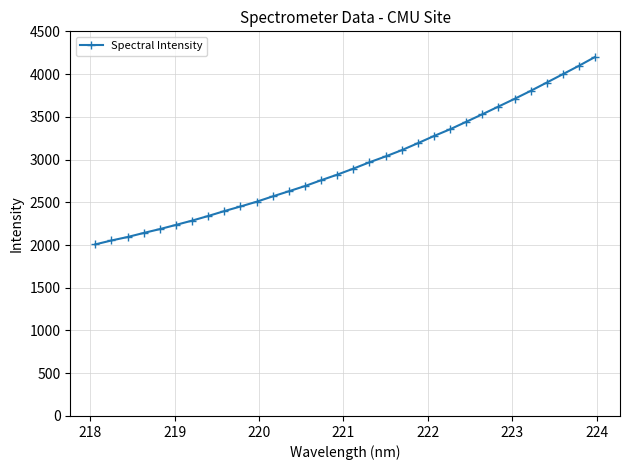

What is the value of the 8th point from the left?

2339.7